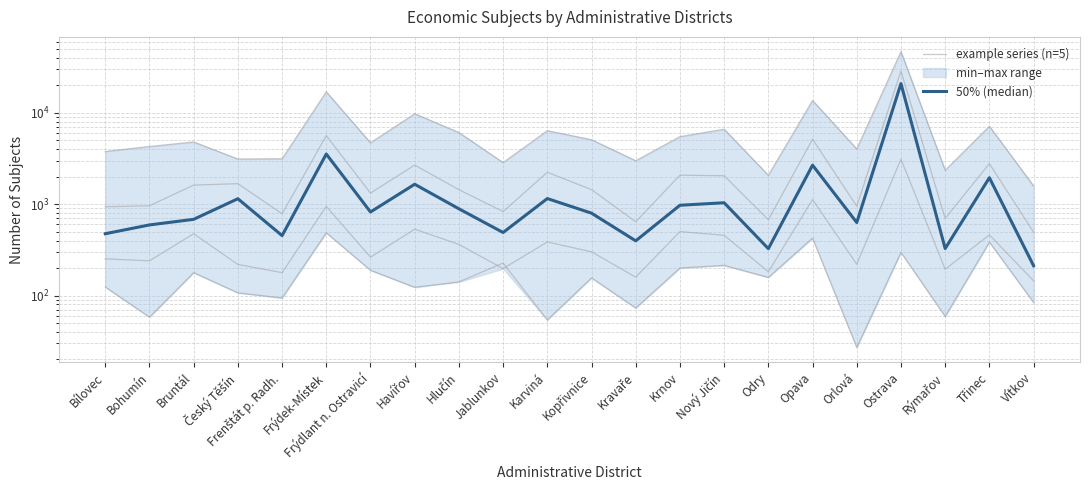

Reading left to right, what are all the values shown in this chart?

živnostníci: 3778	4285	4802	3124	3144	17009	4704	9788	6087	2857	6382	5083	2993	5489	6624	2073	13669	4022	46817	2354	7144	1583
právnické osoby celkem: 937	961	1619	1679	785	5636	1323	2682	1443	830	2239	1444	642	2078	2048	675	5153	950	28736	698	2782	494
obchodní společnosti: 475	593	683	1148	453	3544	822	1654	891	490	1153	798	397	974	1037	326	2676	630	20933	327	1949	212
zemědělští podnikatelé: 124	58	178	107	94	487	189	123	141	227	54	156	73	200	214	158	425	27	297	59	385	84
spolky: 252	240	475	219	178	947	263	533	363	197	386	301	159	501	457	182	1125	220	3116	194	461	145
50% (median): 475	593	683	1148	453	3544	822	1654	891	490	1153	798	397	974	1037	326	2676	630	20933	327	1949	212